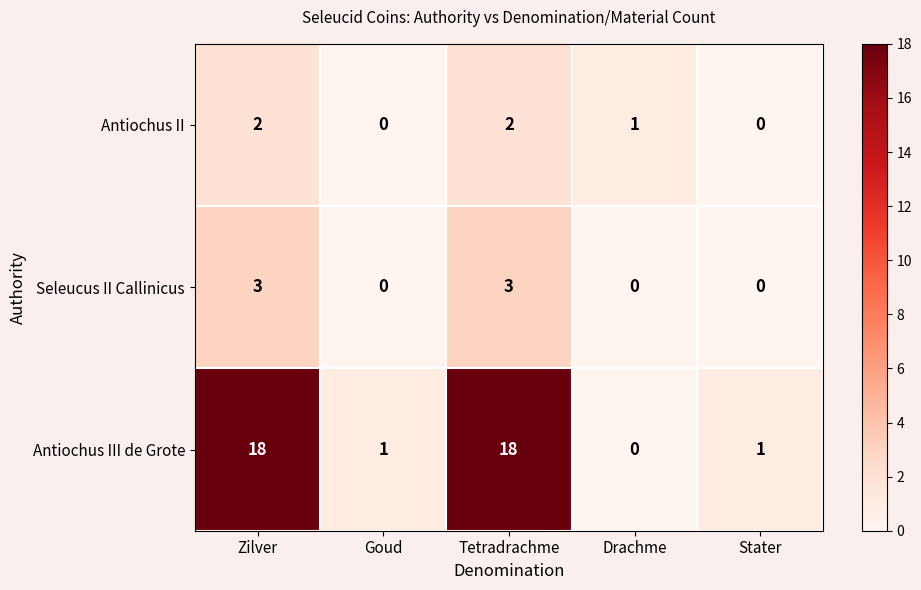

Which series has the widest spread of values?

Antiochus III de Grote